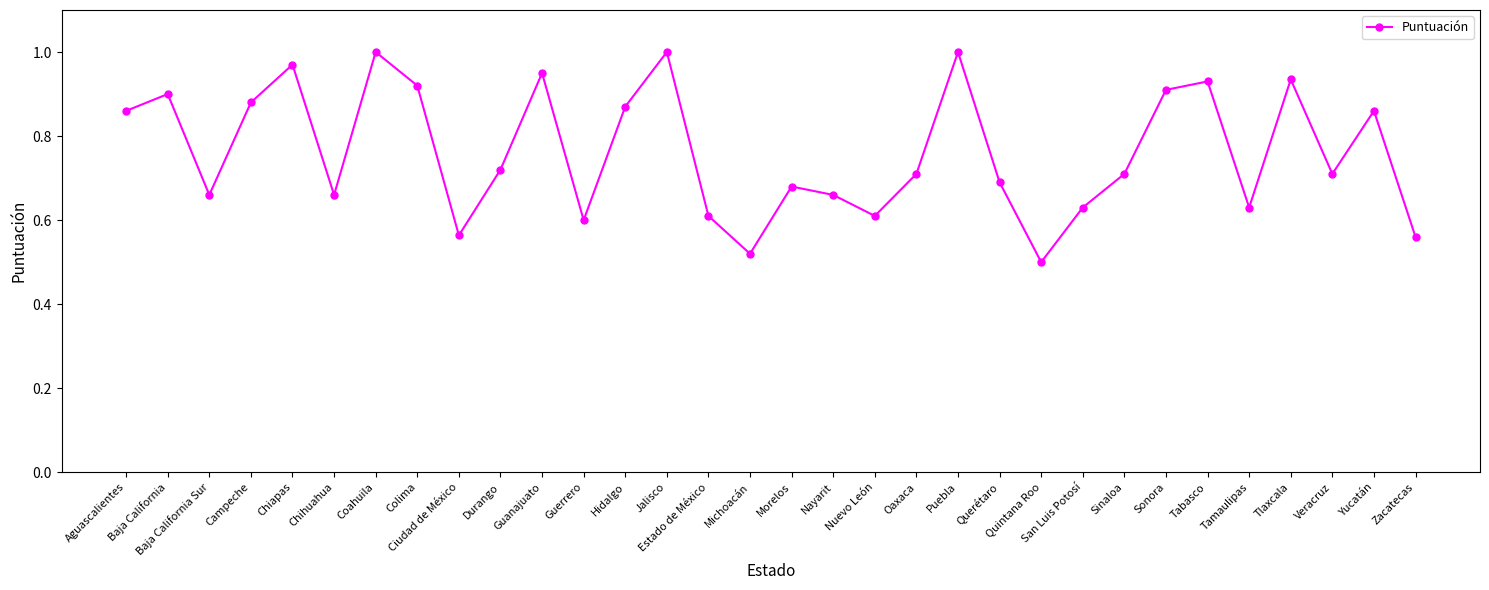

What is the label of the 21st point from the left?

Puebla